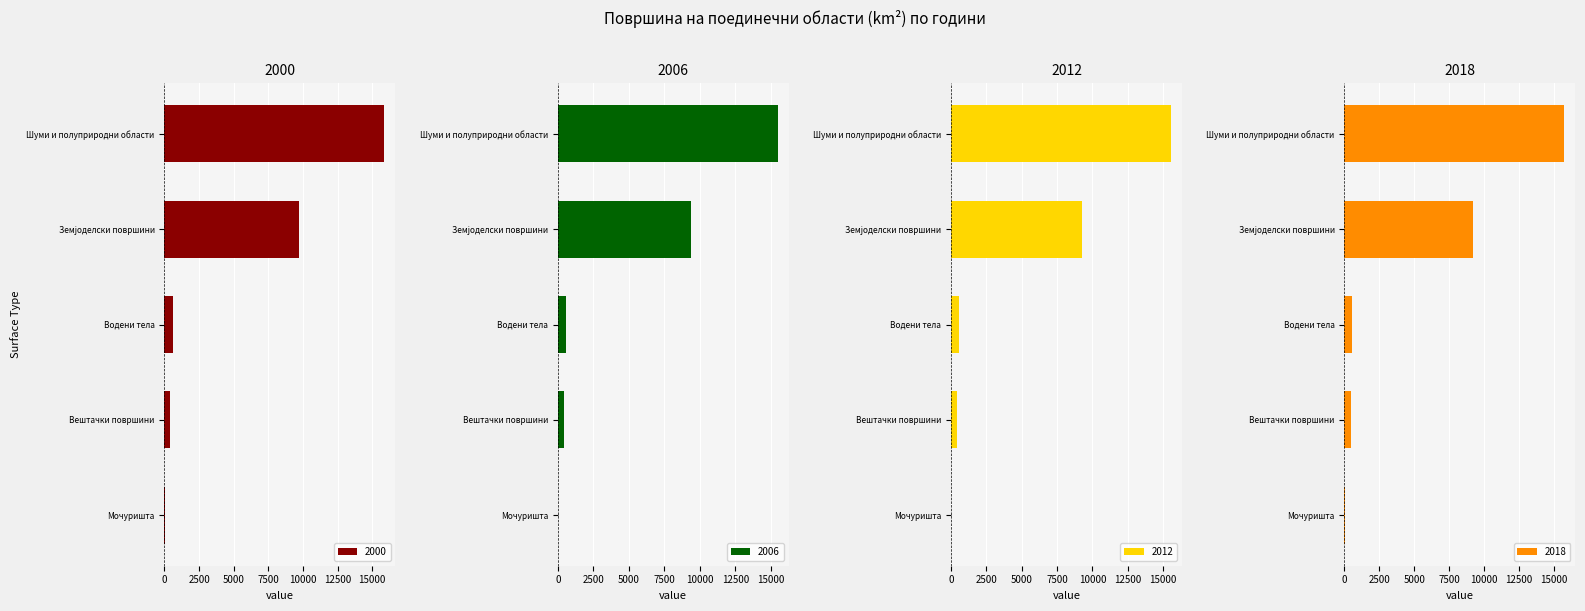

Between 2000 and 2012, which series saw the biggest shift?

Земјоделски површини